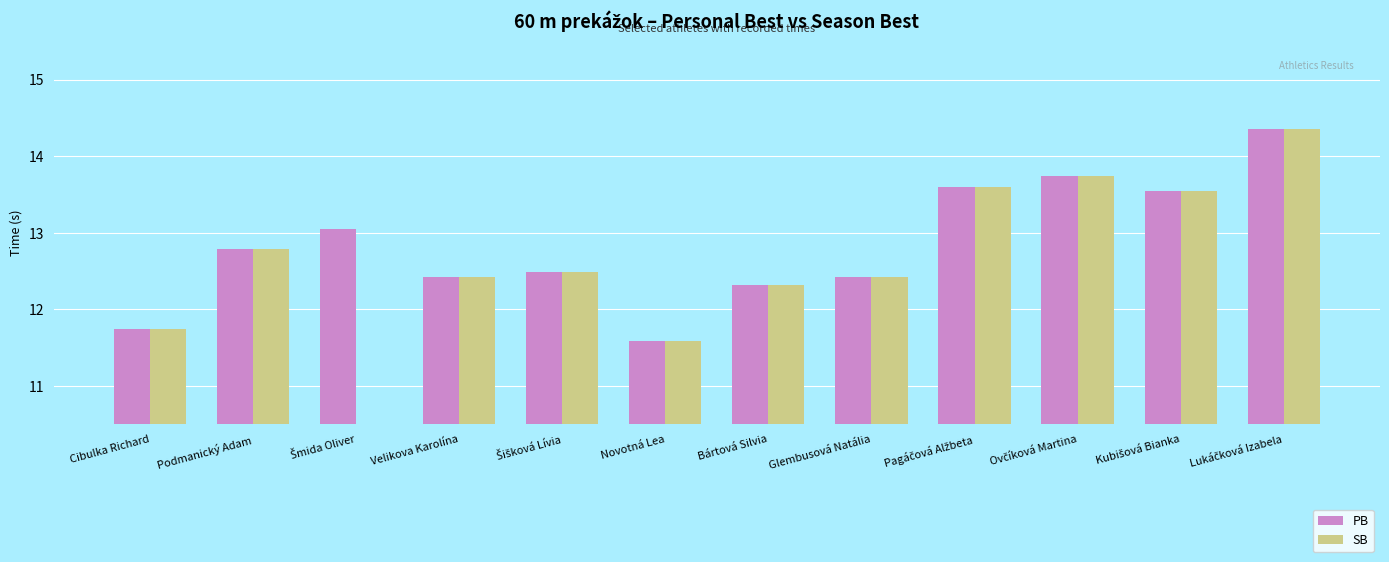

Rank the series by their maximum value, from highest to lowest.

PB, SB